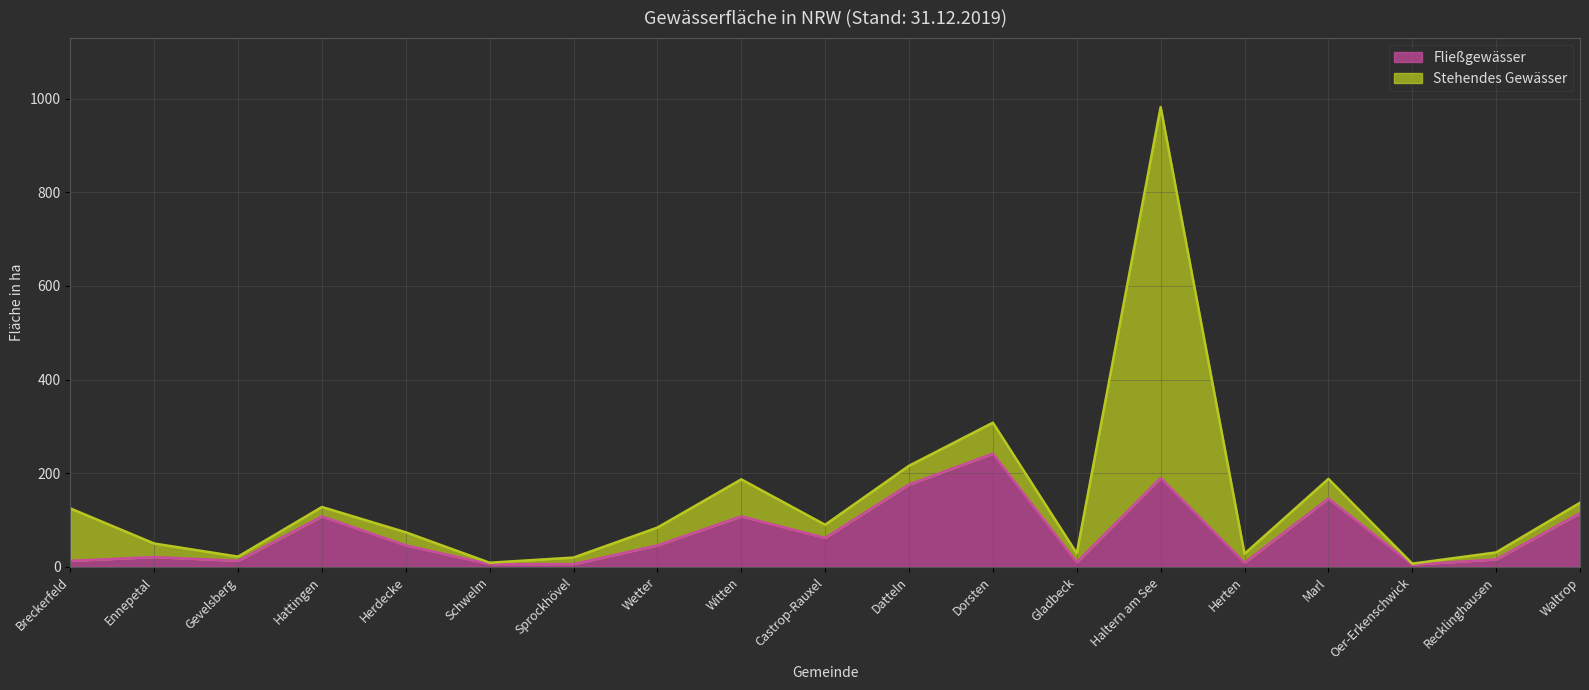

What position from the right is Ennepetal?

18